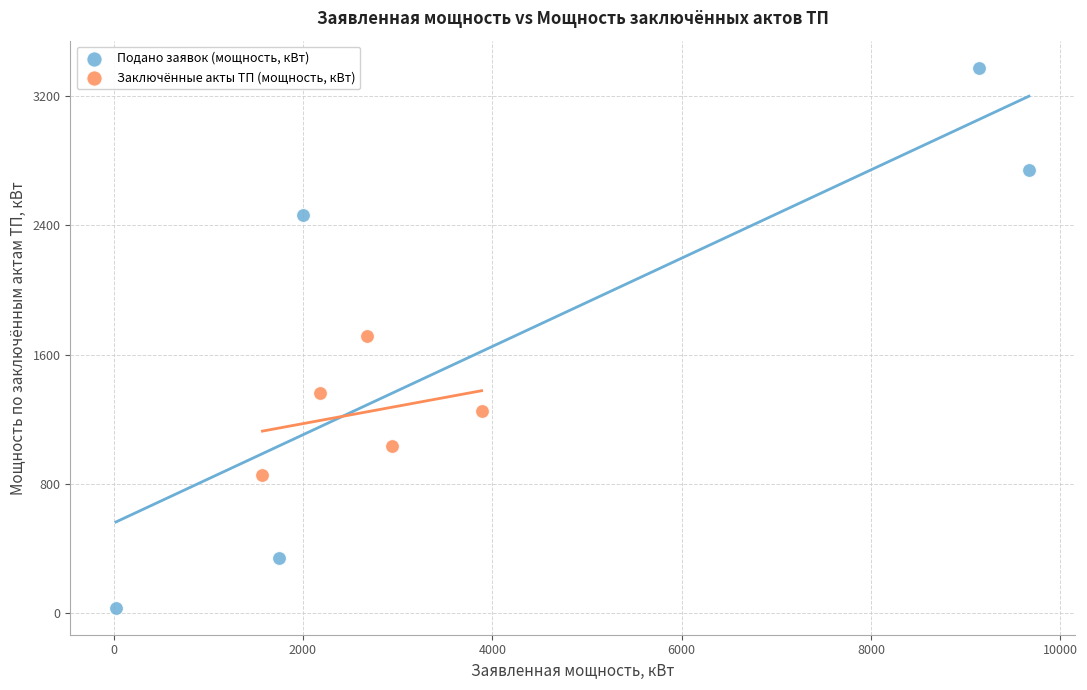

Which series reaches the minimum Y coordinate?

Подано заявок (мощность, кВт)